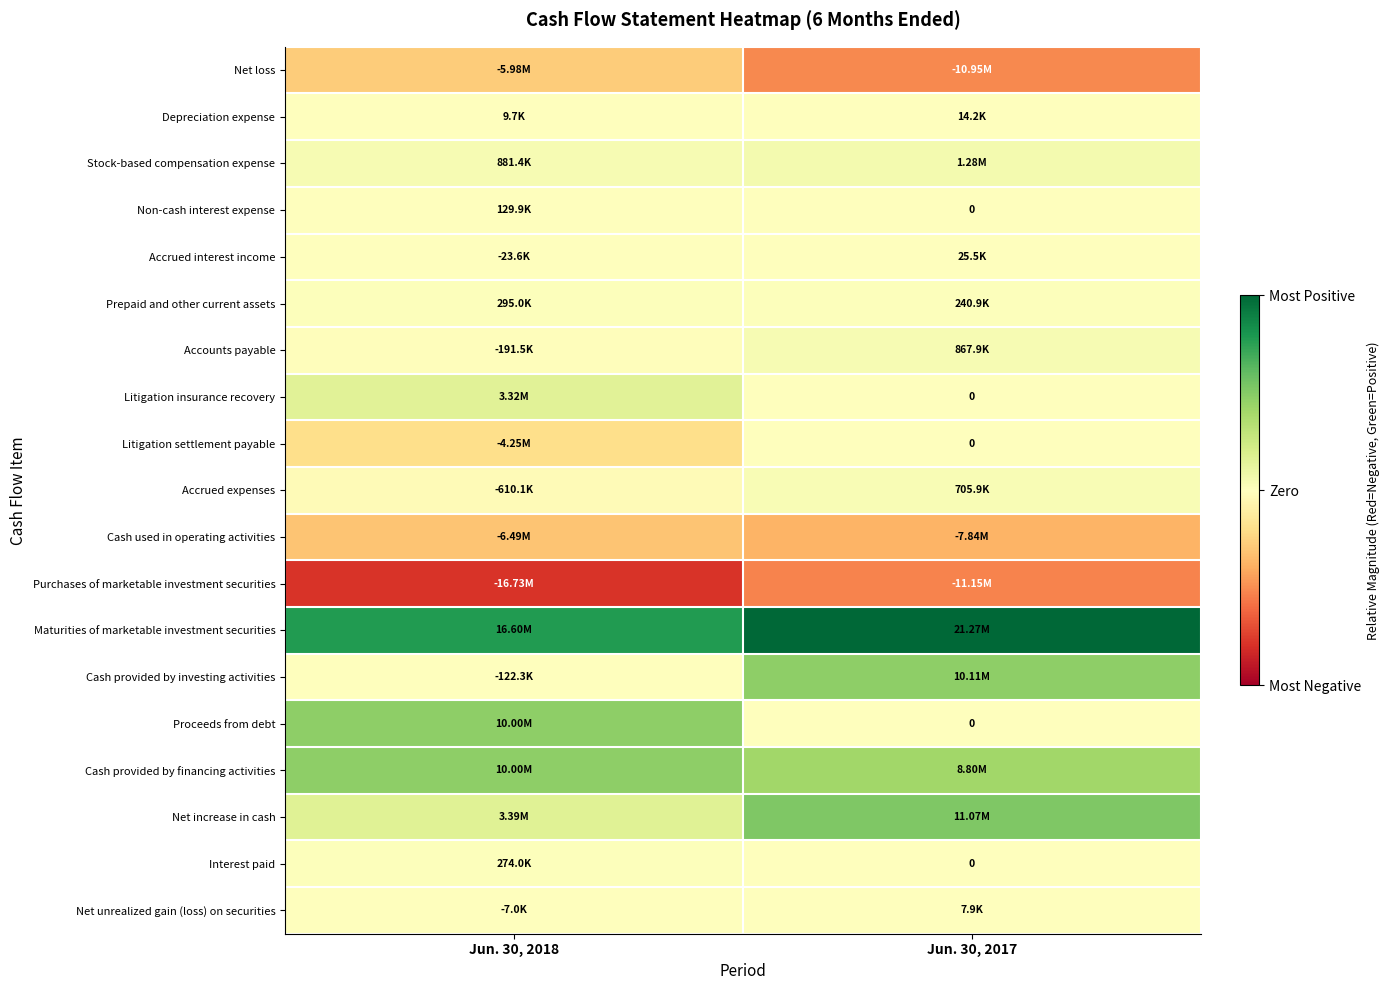

The Proceeds from debt series shows 0.1 at Jun. 30, 2017. True or false?

False